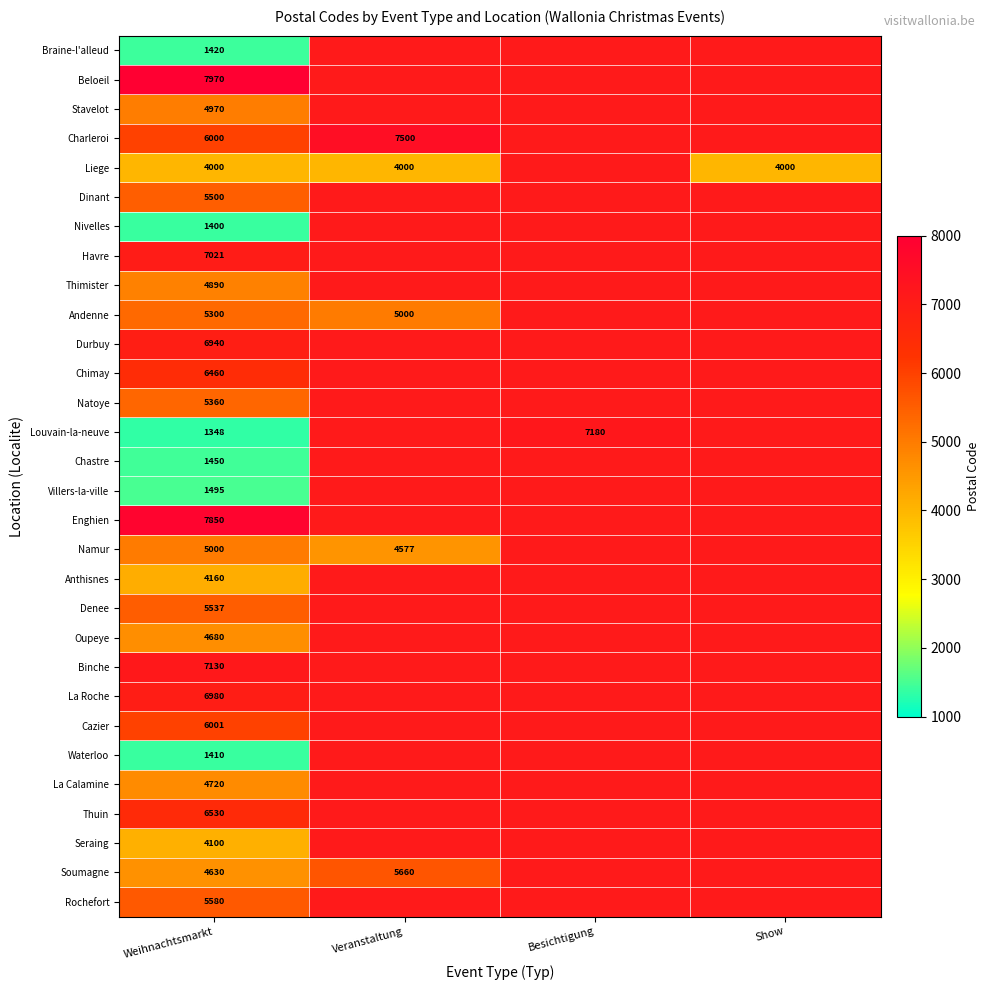

Which category has the highest value across all series?

Weihnachtsmarkt